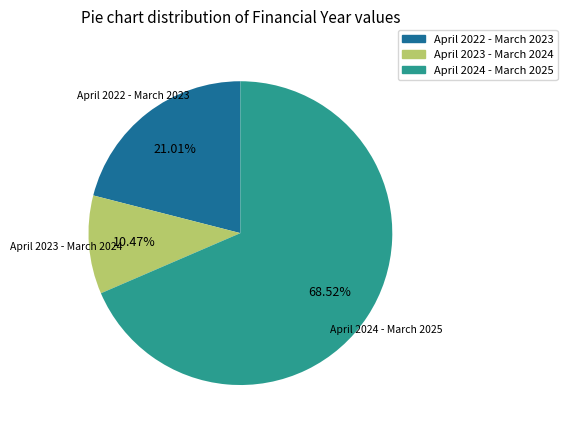

What percentage is NOT represented by April 2023 - March 2024?

89.5%